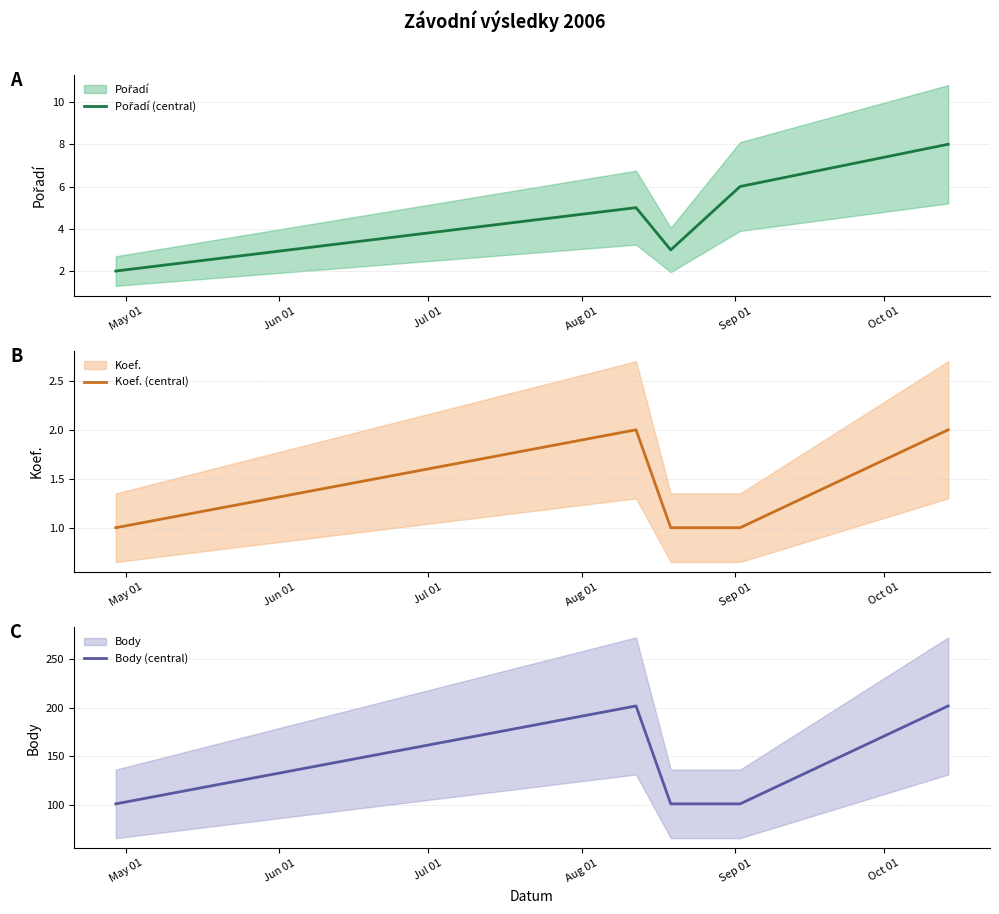

What is the highest value of the Body (central) series?

202